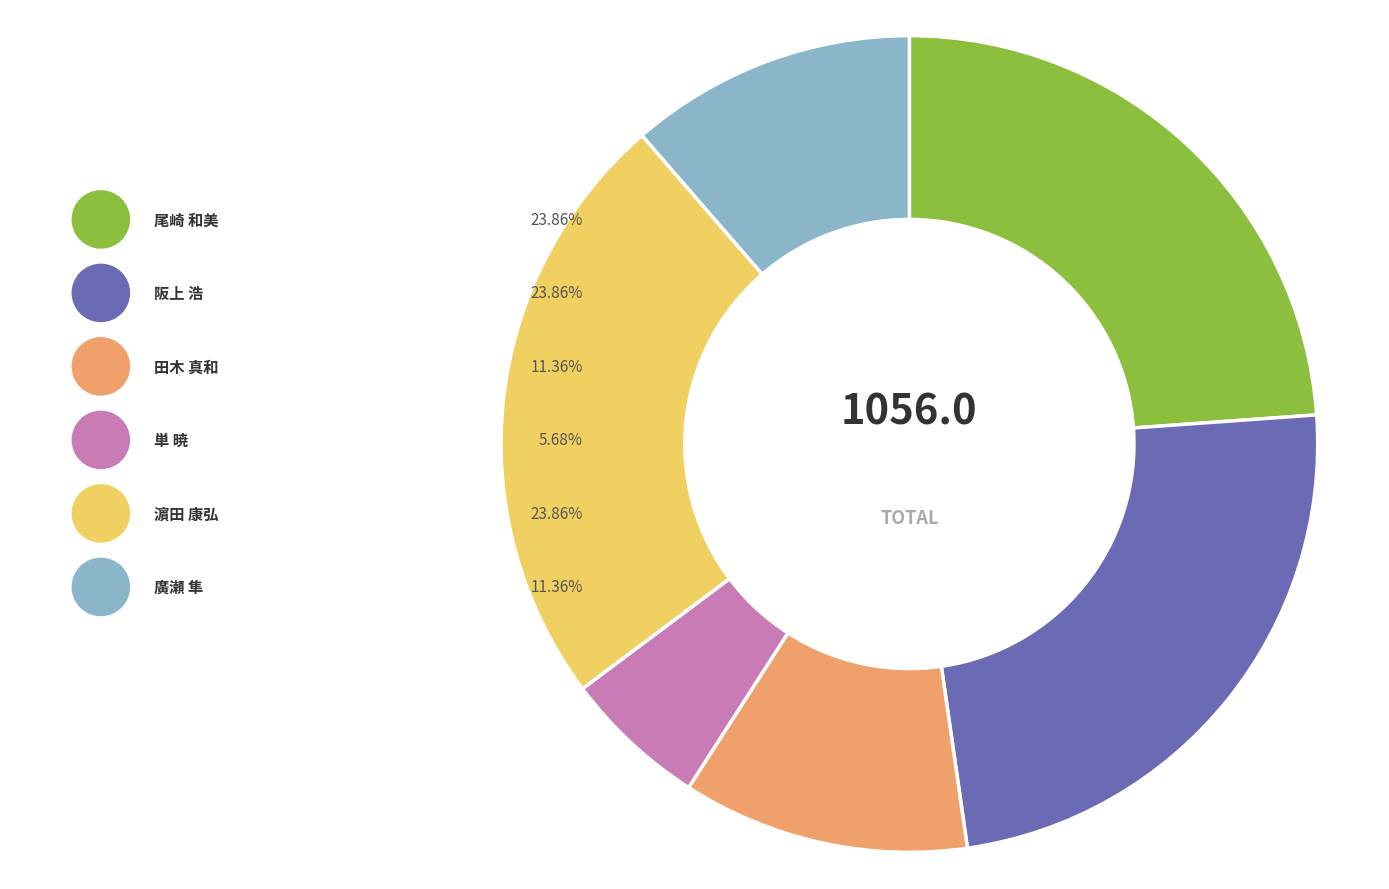

Does 田木 真和 account for over 50% of the chart?

No